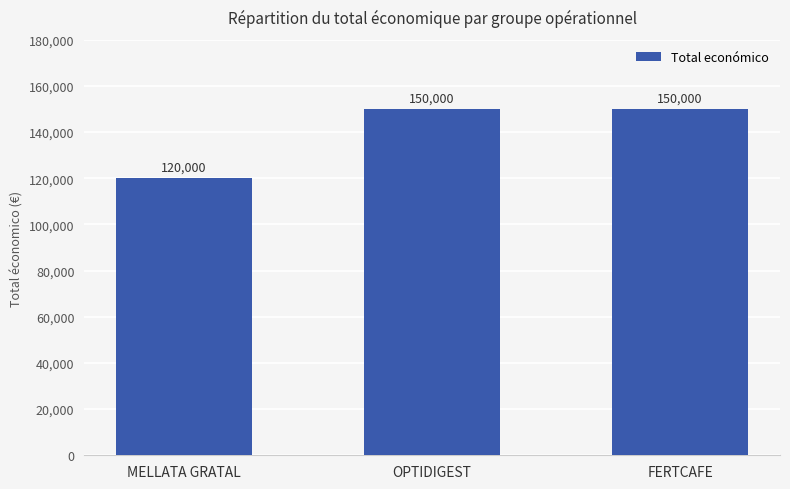

Does the chart contain any negative values?

No